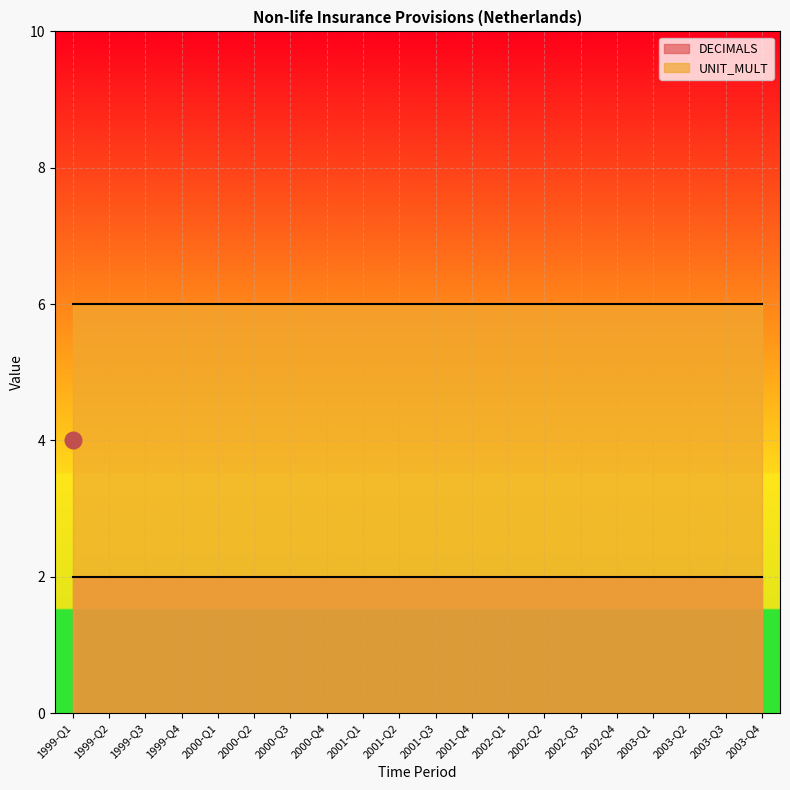

The DECIMALS series shows 2 at 2000-Q3. True or false?

True